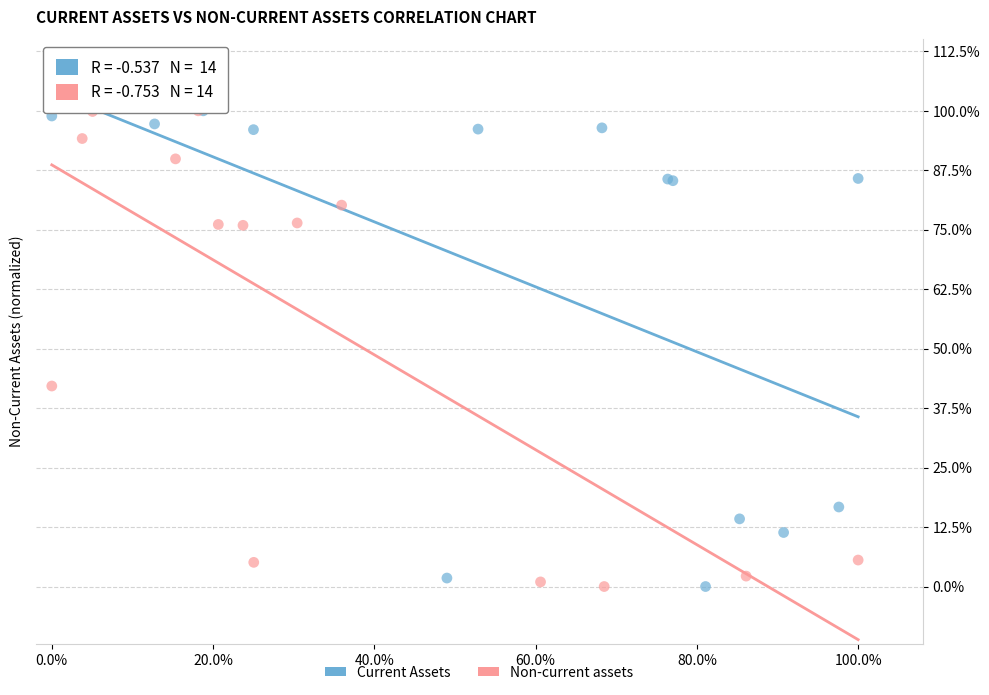

What are all the series names shown in the legend?

Current Assets, Non-current assets